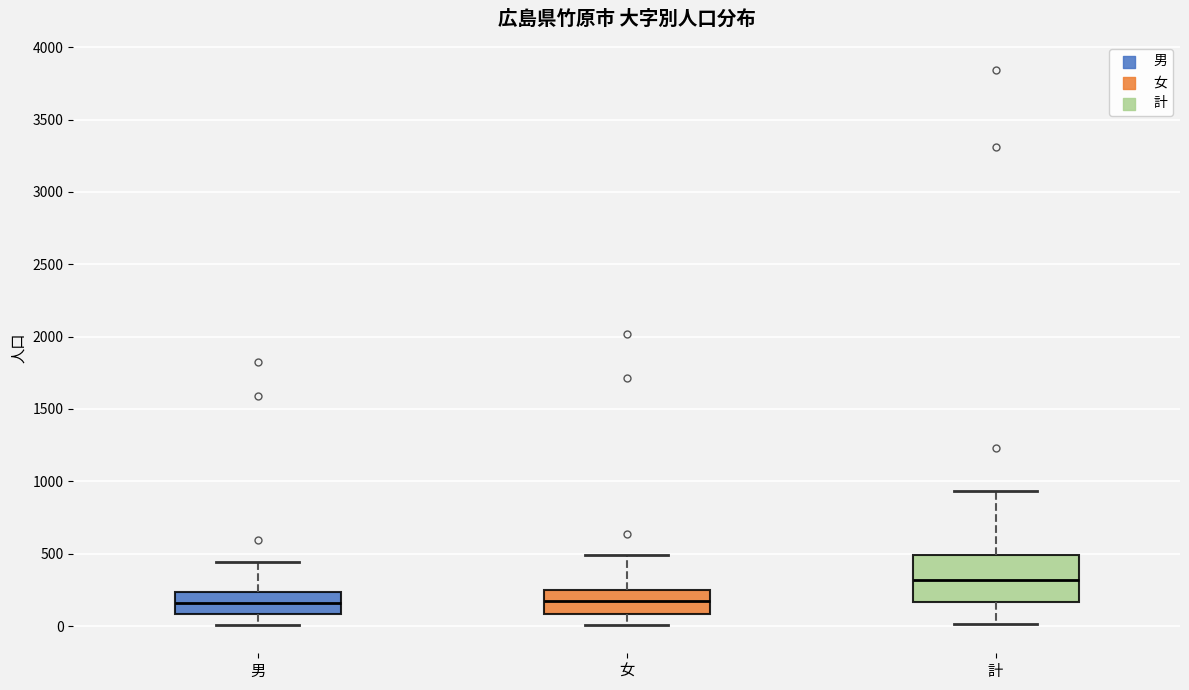

Which box has the highest median line?

計